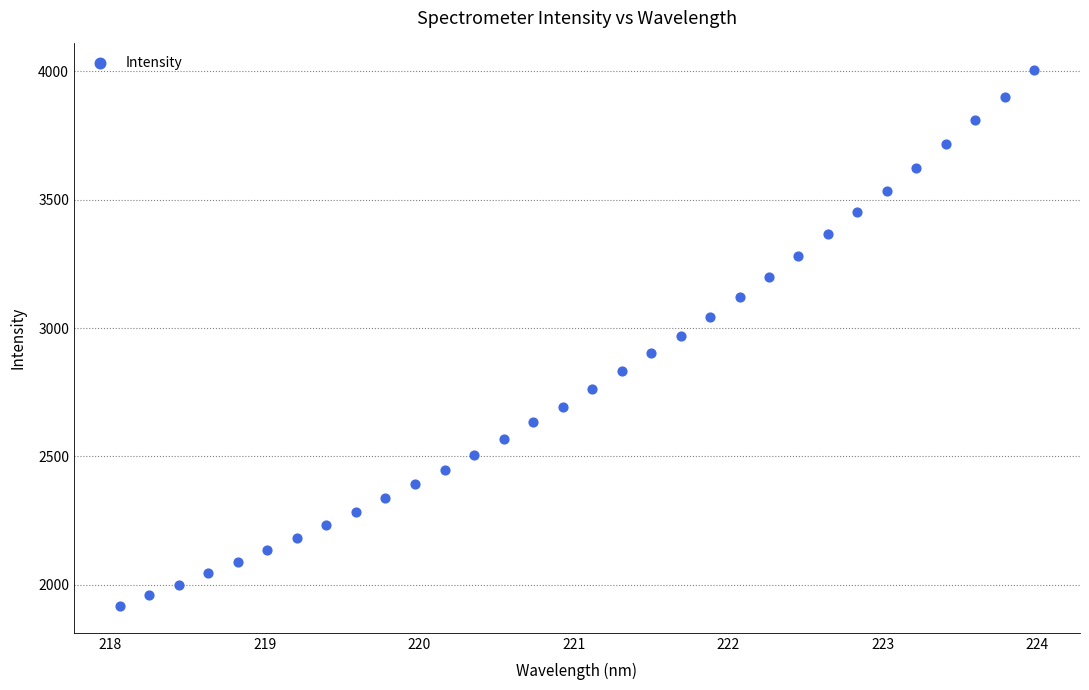

What is the range of X values (max minus min)?

5.9